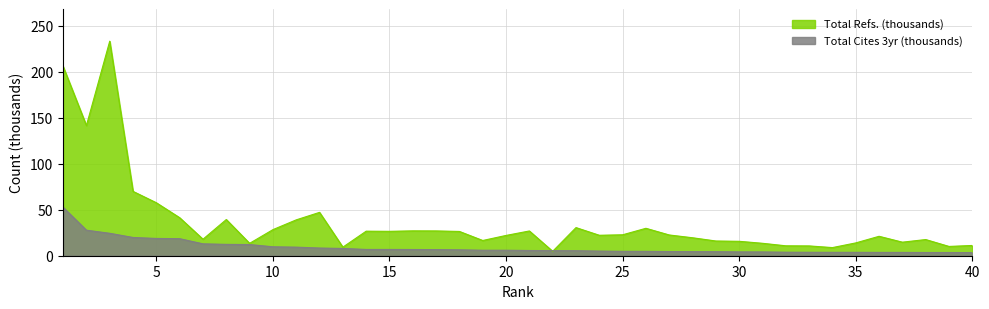

Is the value of Total Refs. at 36 greater than the value of Total Cites (3years) at 14?

Yes